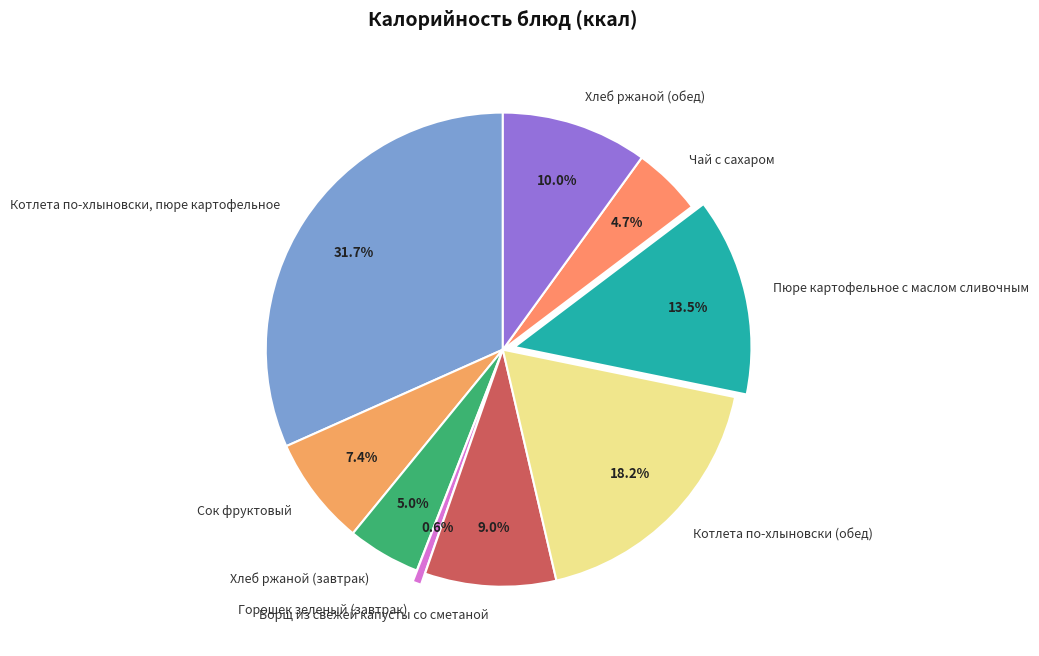

To the nearest percent, what is the average slice percentage?

11%